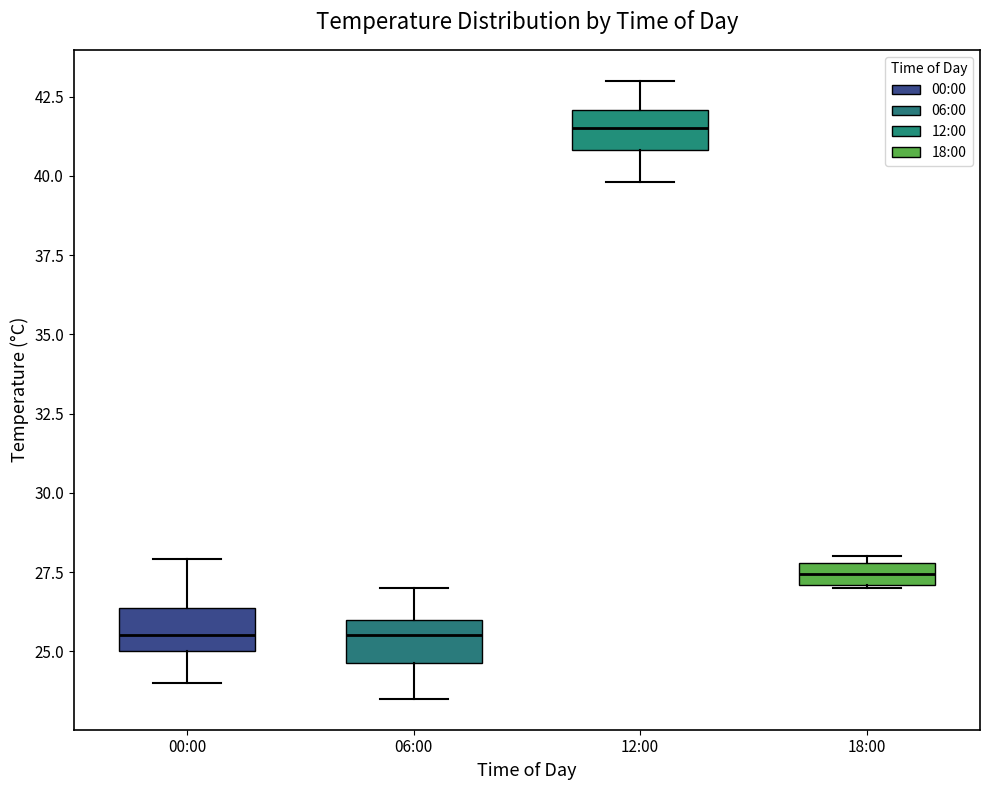

Which box has the highest median line?

12:00